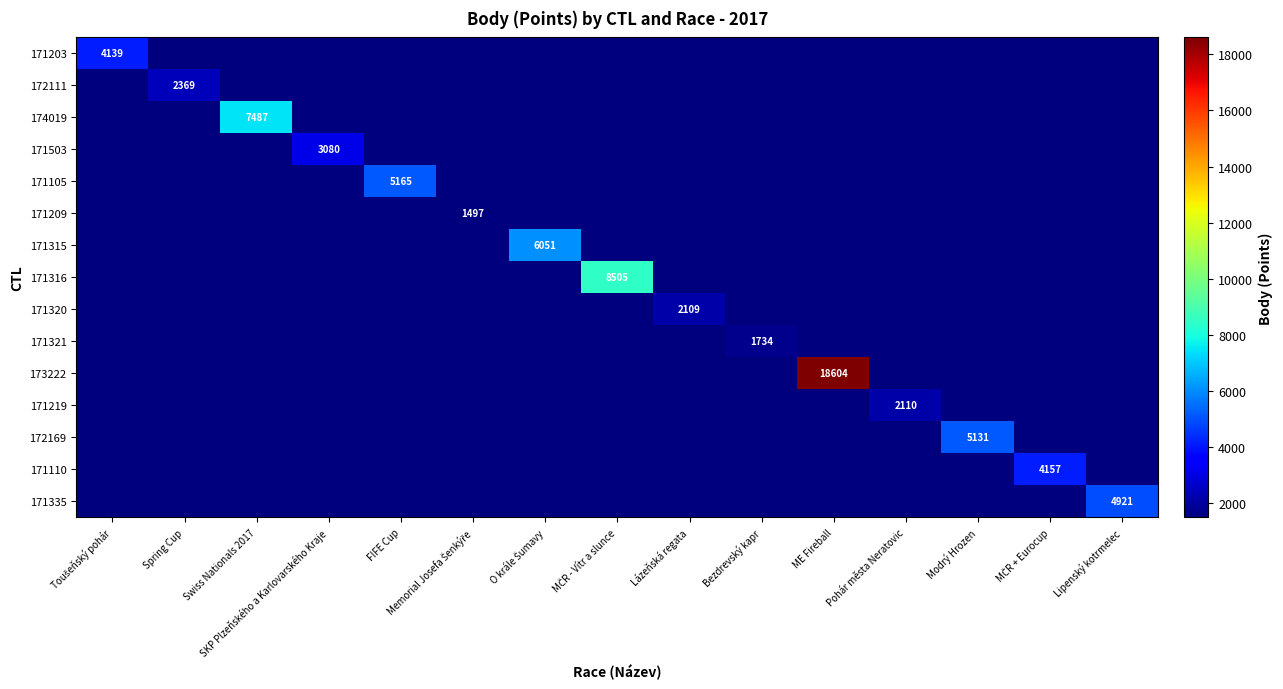

The 171321 series shows 1734 at Bezdrevský kapr. True or false?

True